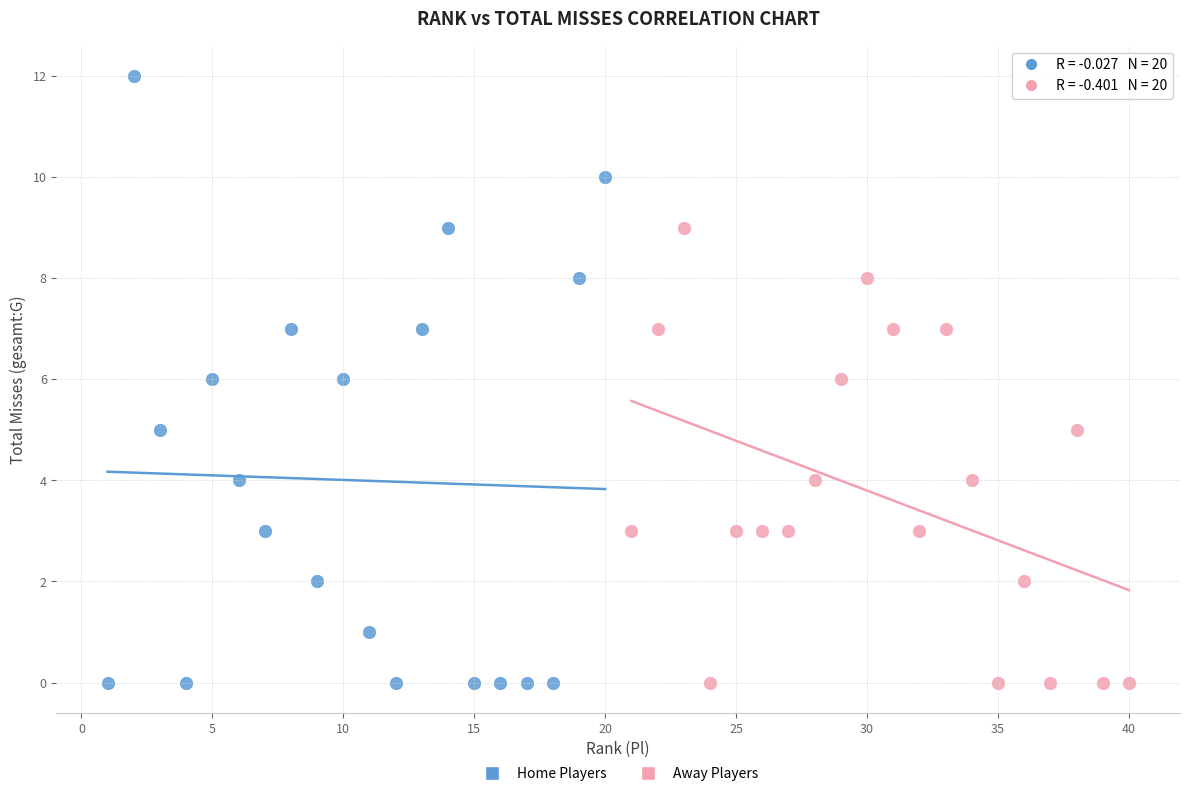

Which series has the widest spread of Y values?

Home Players